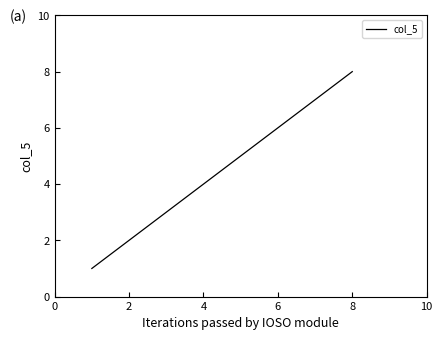

What is the smallest value displayed?

1